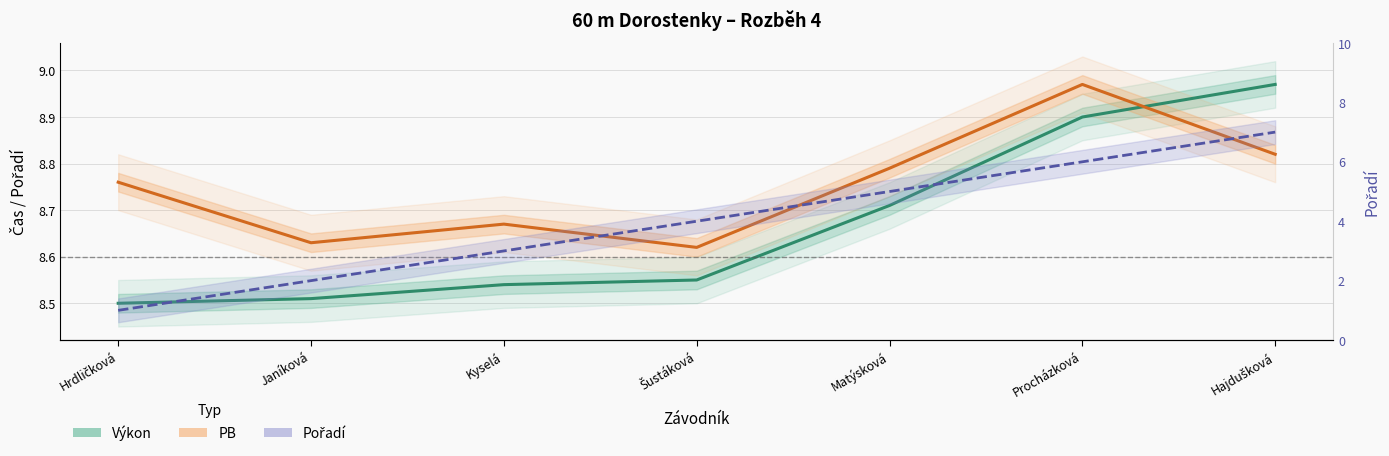

How many times do PB and Výkon cross each other?

1